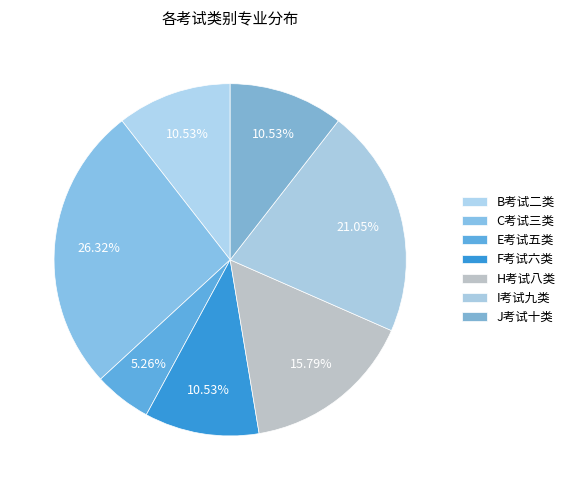

Which slice is the smallest?

E考试五类（公共管理与服务、旅游、公安与司法（公安专业除外）等所涉及专业）